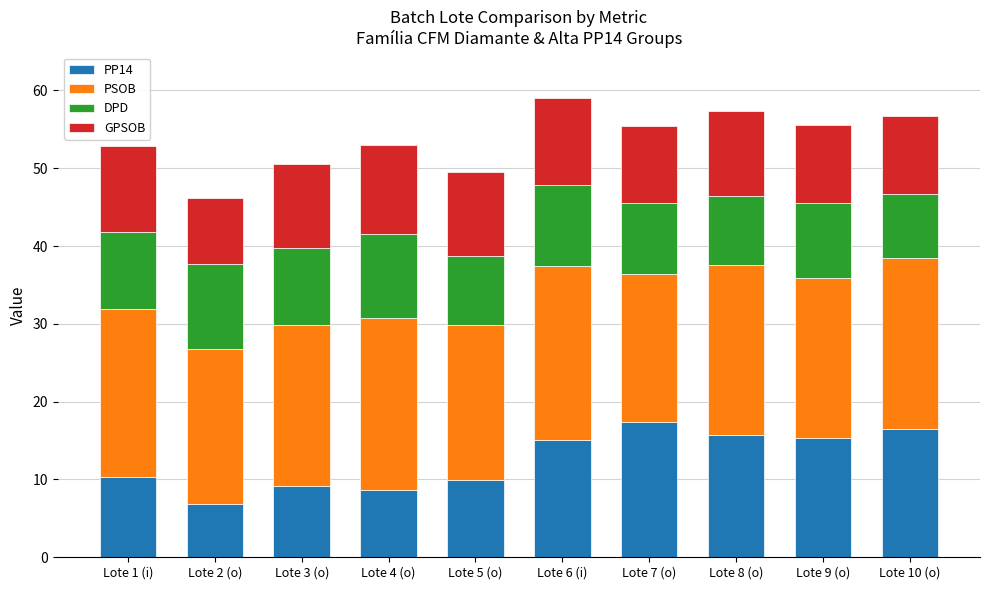

What is the total value across all series at Lote 4 (o)?

52.9